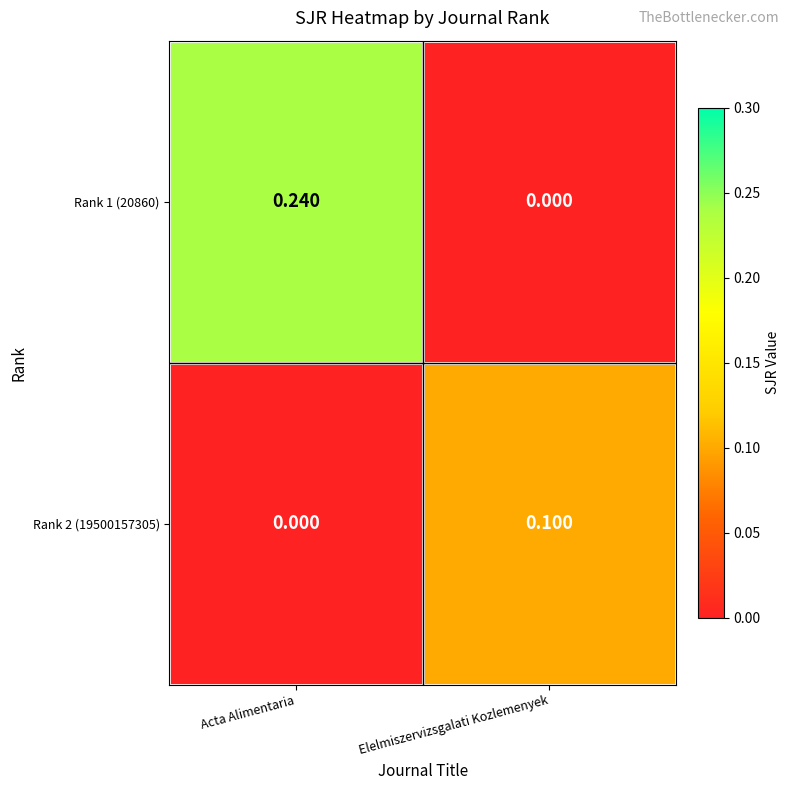

List the series in order of their overall mean, lowest first.

Rank 2 (19500157305), Rank 1 (20860)